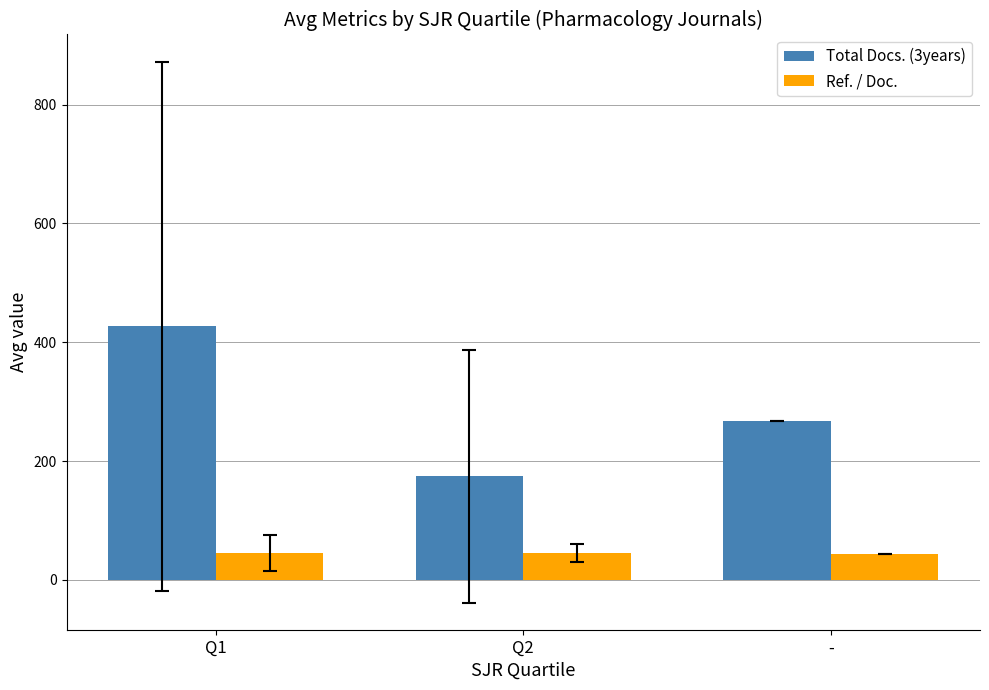

What is the highest value of the Ref. / Doc. series?

45.6